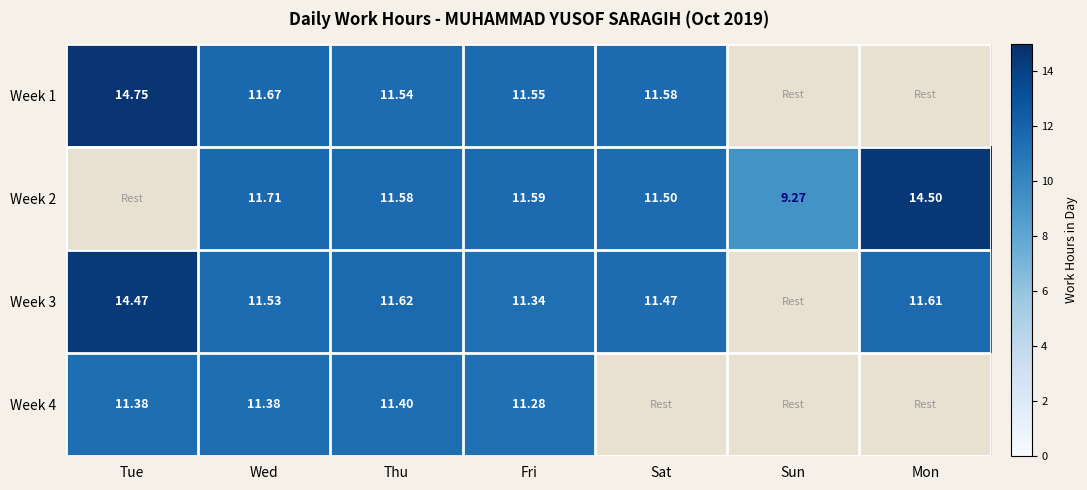

Is it true that Week 2 equals 5.5 at Fri?

False